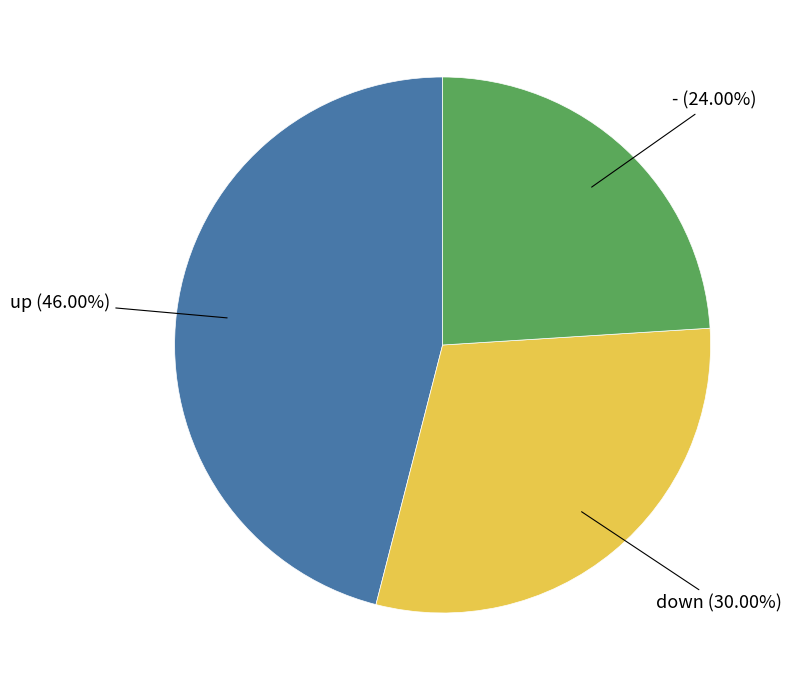

To the nearest percent, what portion does up represent?

46%